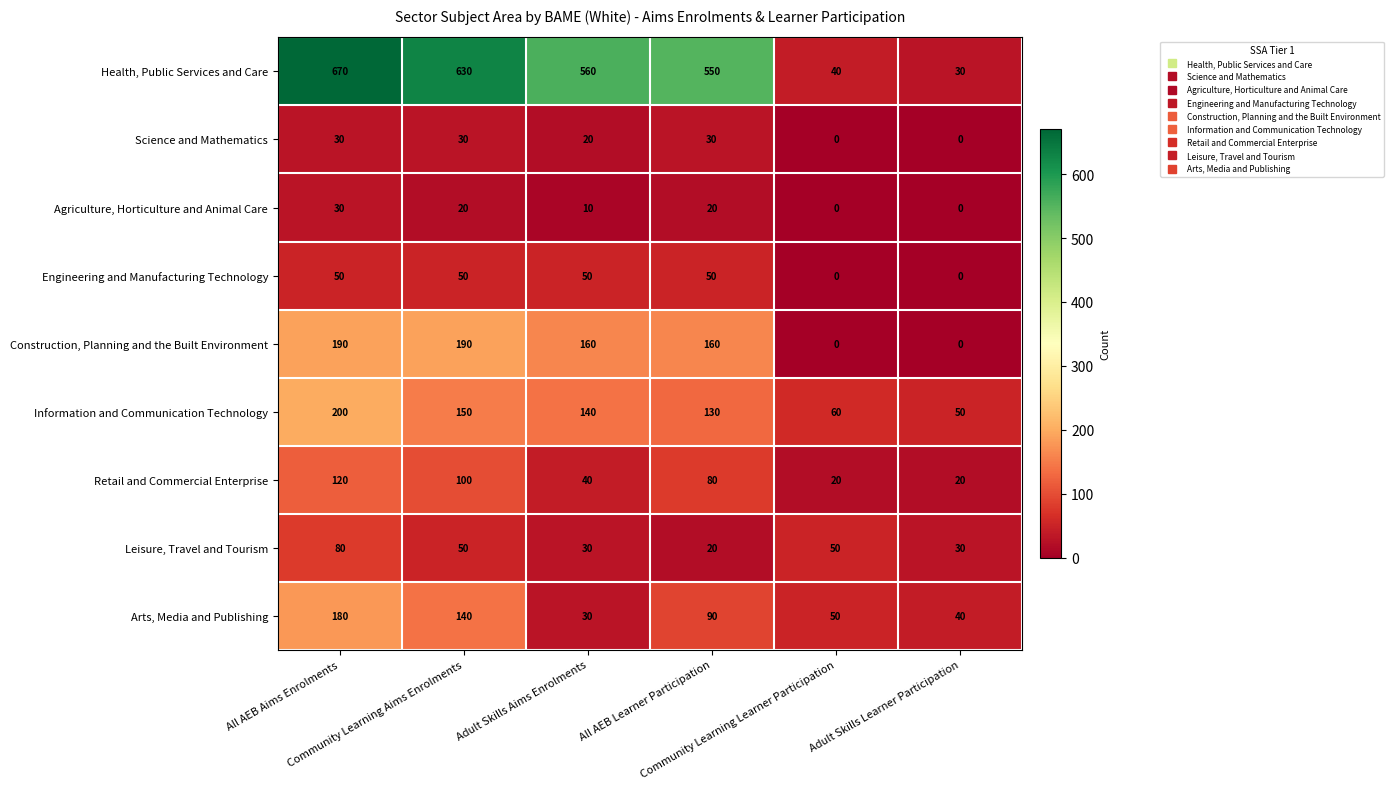

How many Leisure, Travel and Tourism values are between 30 and 50?

4